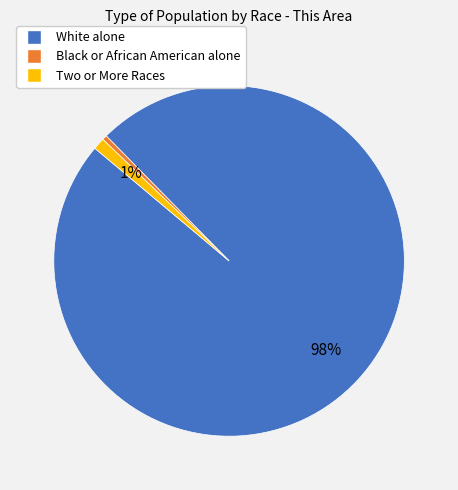

To the nearest percent, what is the average slice percentage?

33%